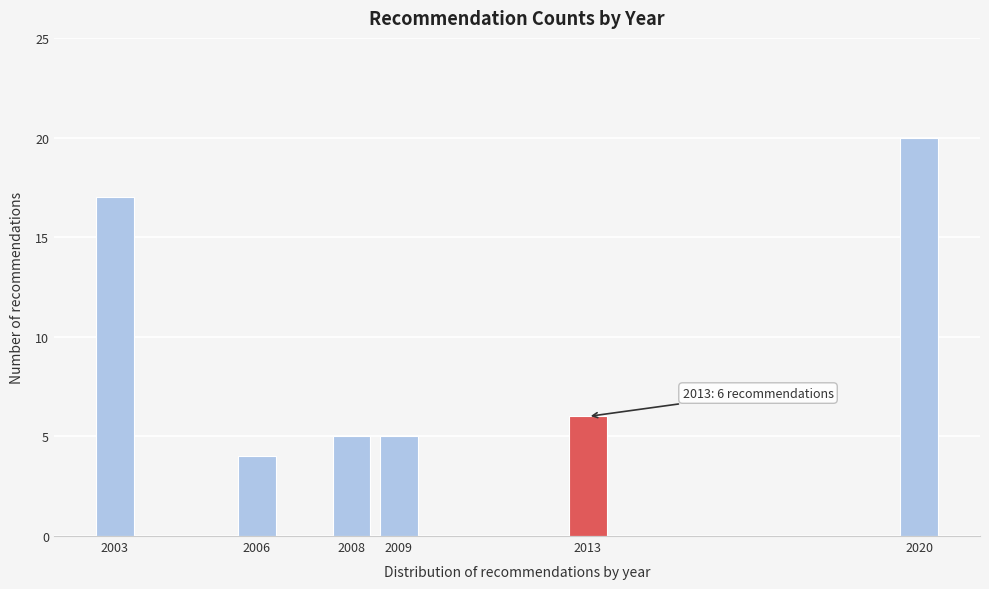

Reading left to right, list all the values displayed in this chart.

17	4	5	5	6	20